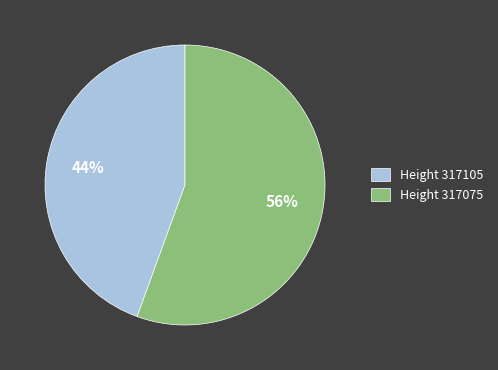

To the nearest percent, what is the average slice percentage?

50%